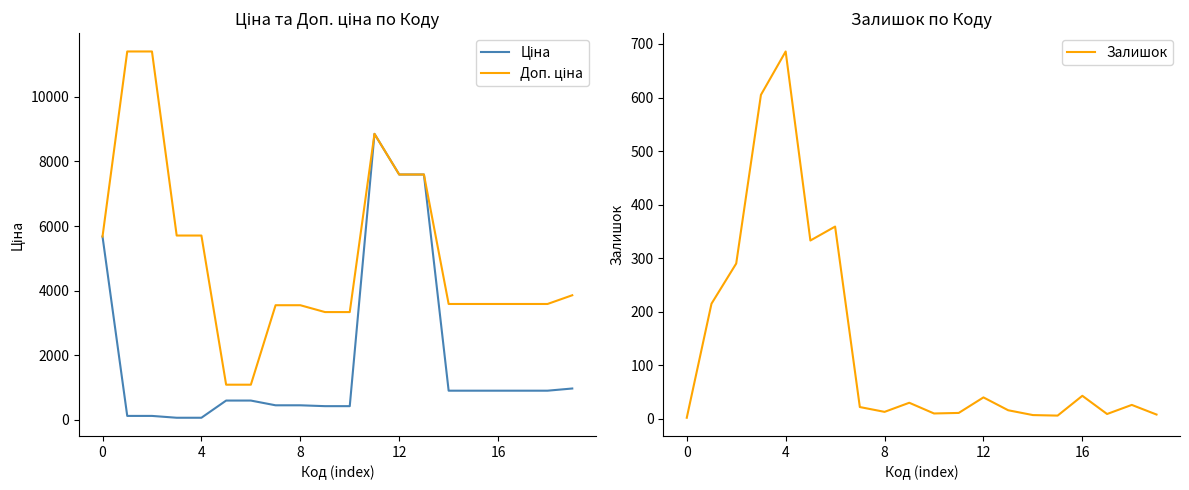

What is the difference between the second highest and second lowest values in the Ціна series?

7539.5